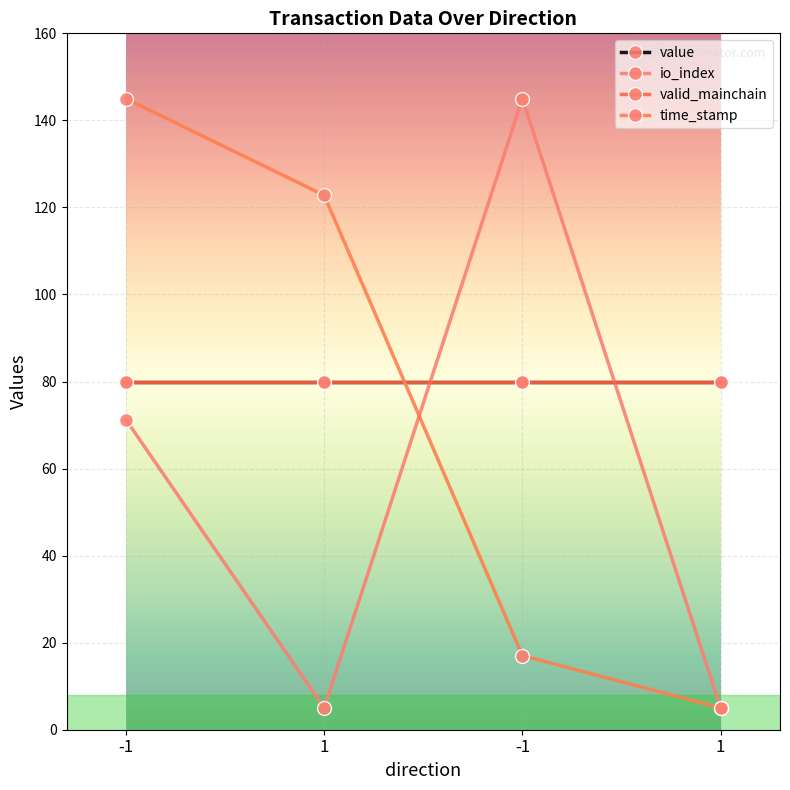

Is this an area chart (filled region under the line)?

No